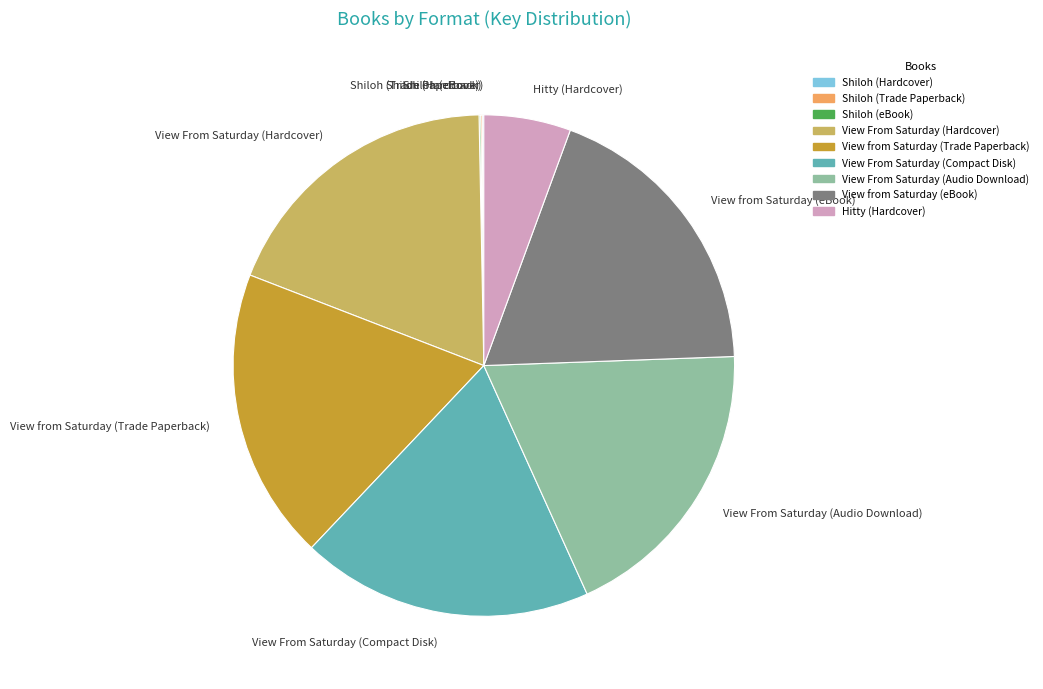

What is the ratio of the value at View from Saturday (eBook) to the value at View From Saturday (Audio Download)?

1.0